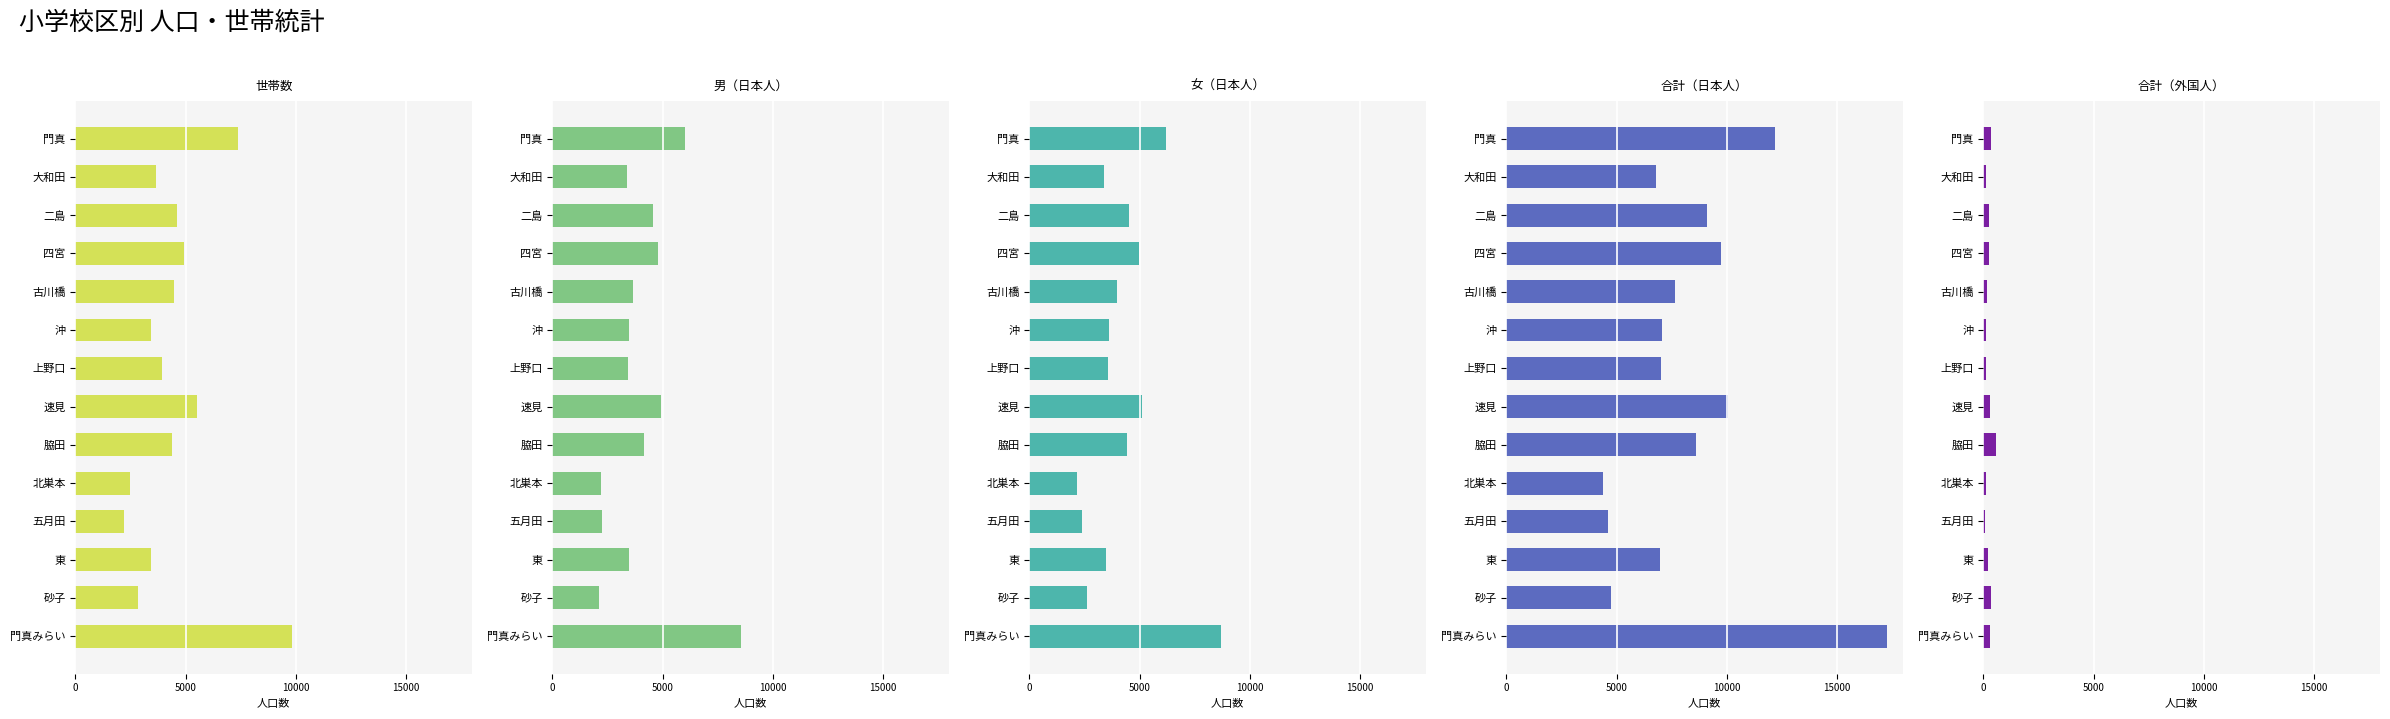

Reading left to right, extract all data points from this chart.

世帯数: 7403	3649	4594	4928	4455	3414	3935	5538	4377	2490	2218	3443	2857	9852
男（日本人）: 6016	3401	4582	4776	3652	3469	3429	4932	4170	2224	2233	3489	2134	8583
女（日本人）: 6181	3410	4531	4984	3993	3601	3579	5123	4417	2180	2376	3490	2601	8702
合計（日本人）: 12197	6811	9113	9760	7645	7070	7008	10055	8587	4404	4609	6979	4735	17285
合計（外国人）: 362	121	269	251	166	122	133	286	572	124	80	213	357	297